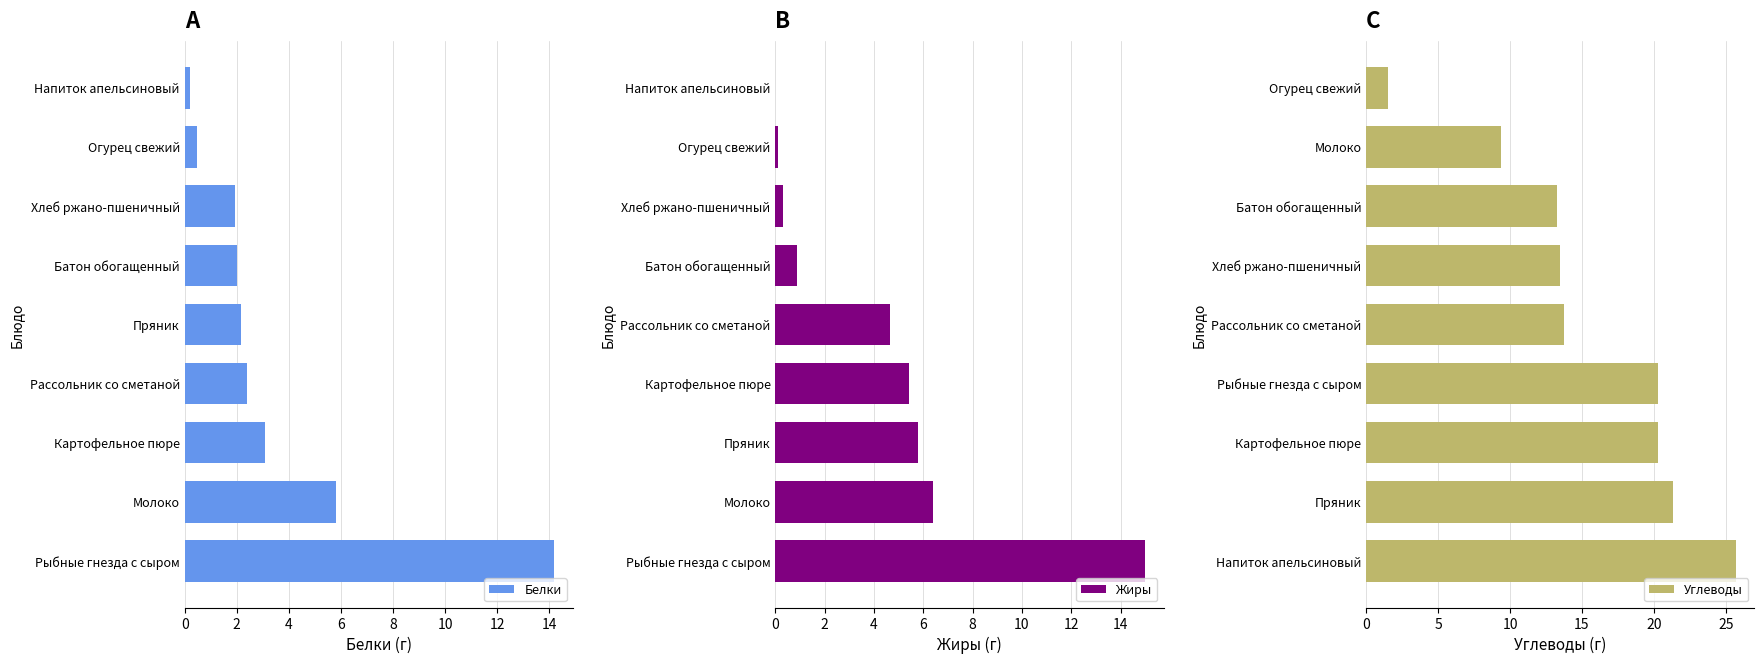

The Белки series shows 3.1 at Картофельное пюре. True or false?

True